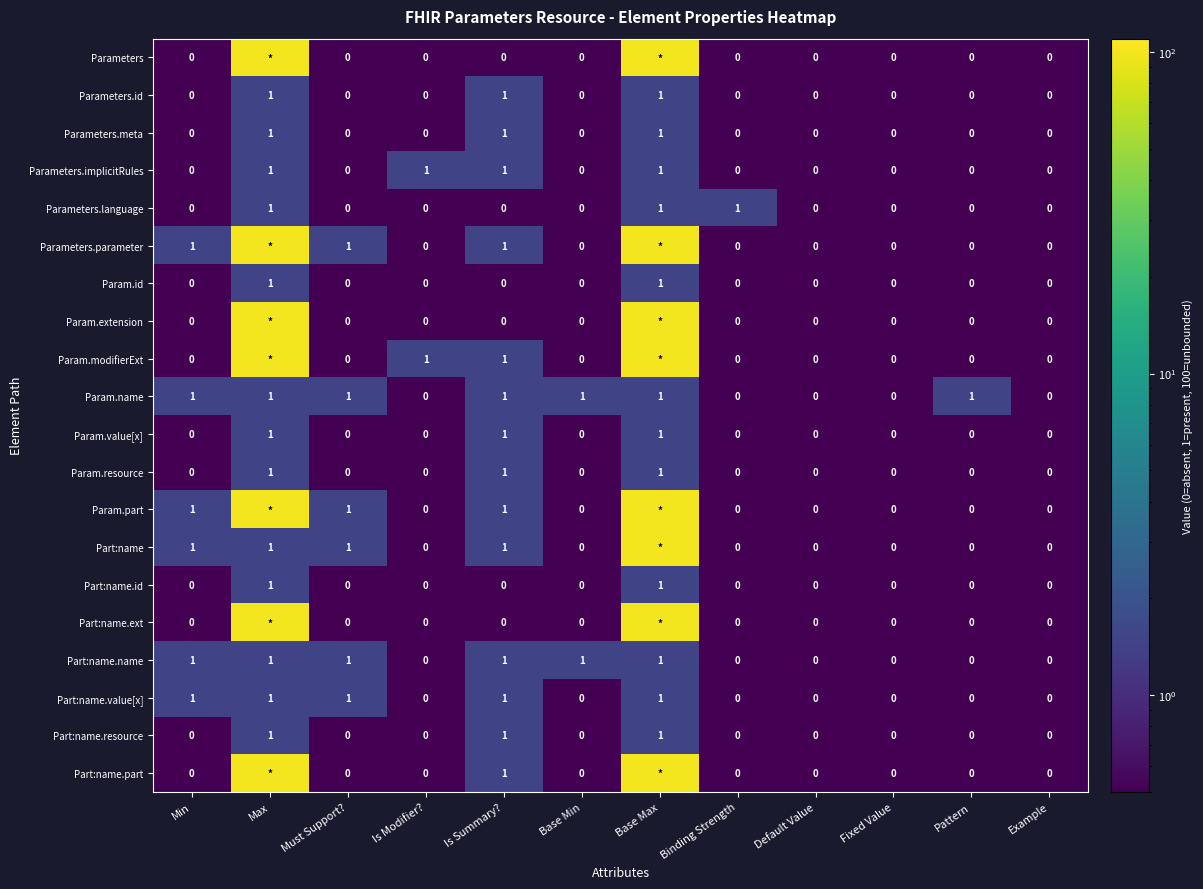

The value of Part:name.name at Default Value is 0.6. True or false?

False